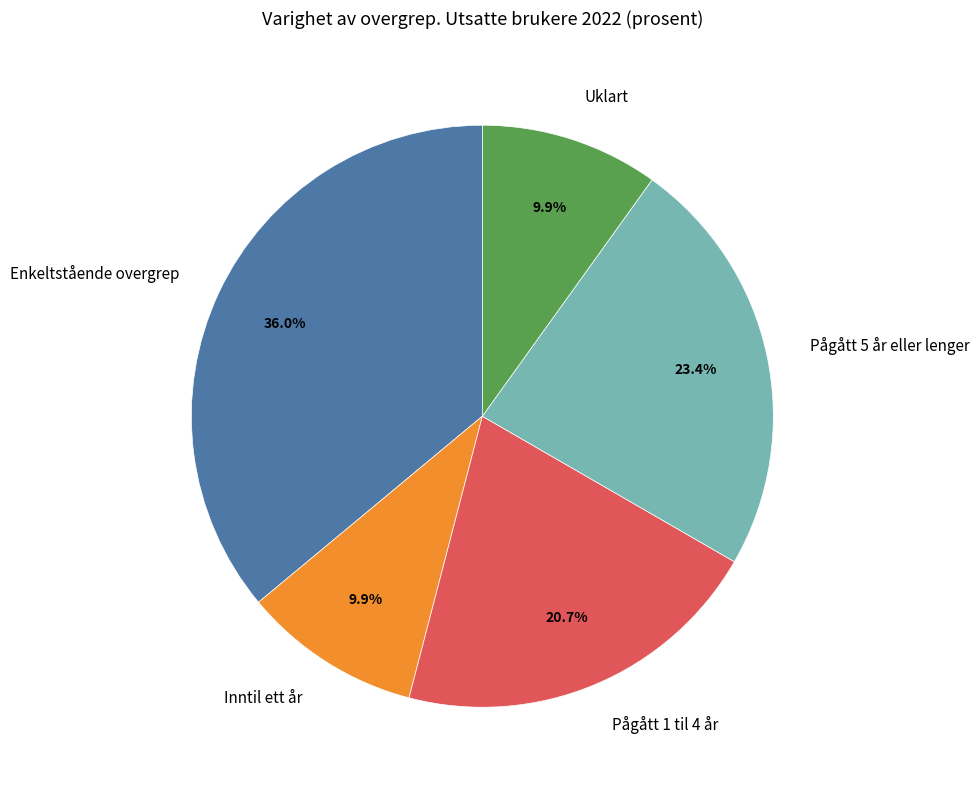

What portion of the pie excludes Pågått 5 år eller lenger?

76.6%